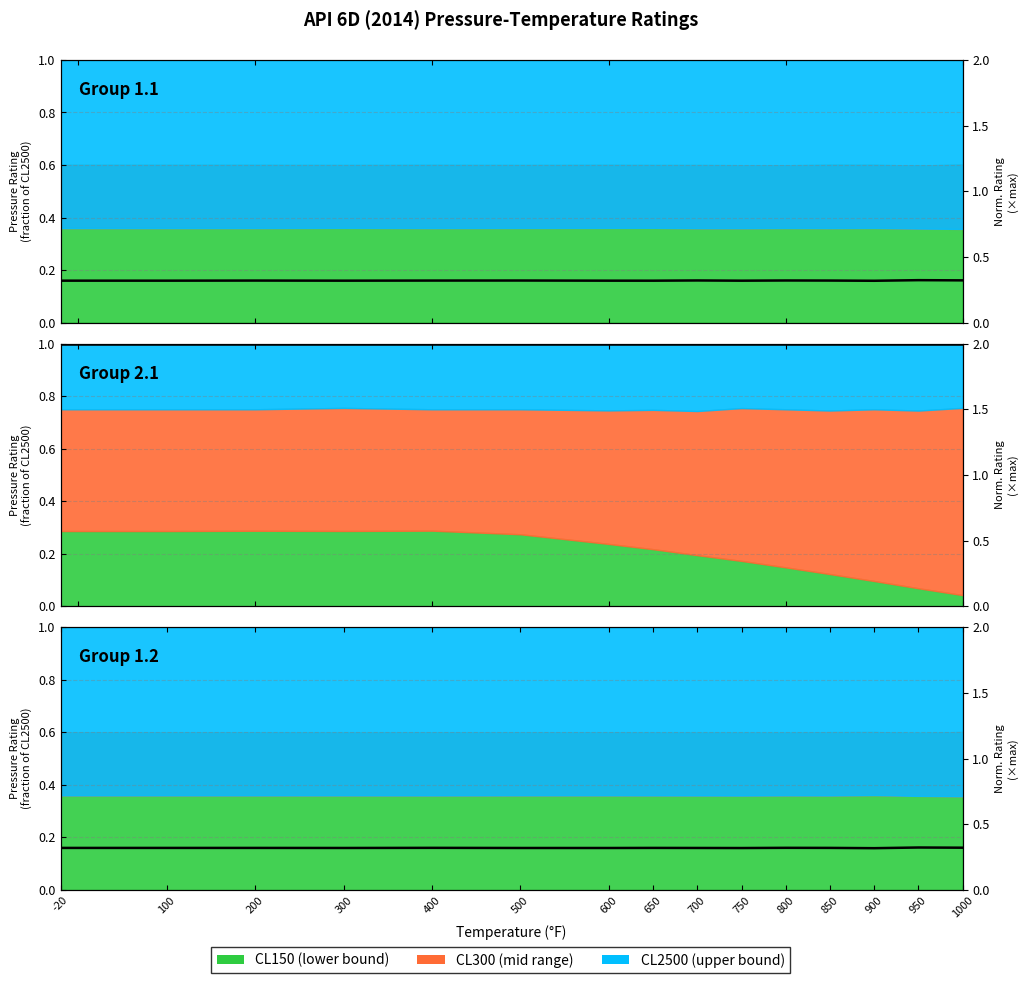

True or false: the data shows 0.2 at 1000.

False